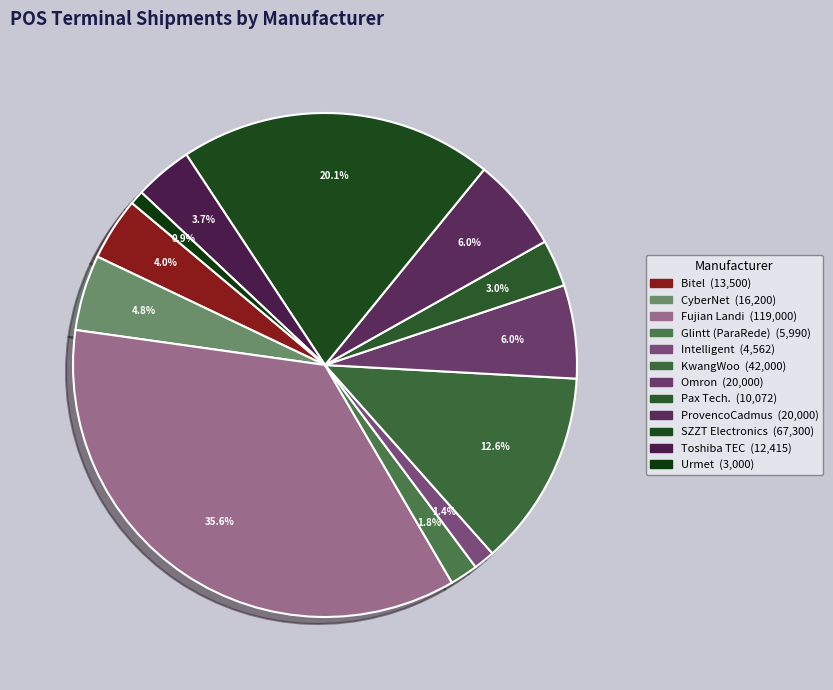

To the nearest percent, what is the combined percentage of Fujian Landi and KwangWoo?

48%